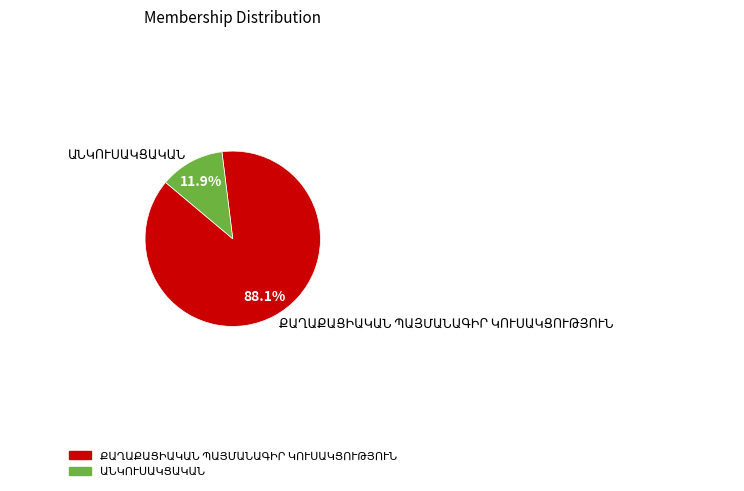

Is there any slice that represents more than half of the pie?

Yes